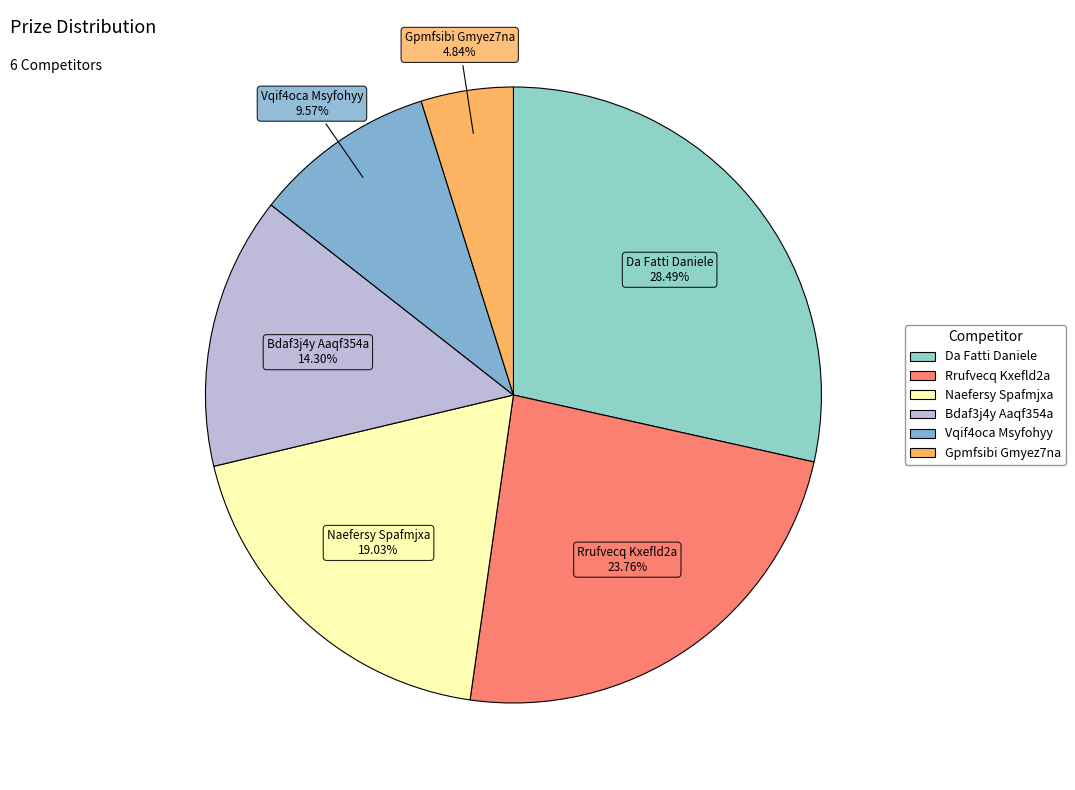

Which slice is the largest?

Da Fatti Daniele